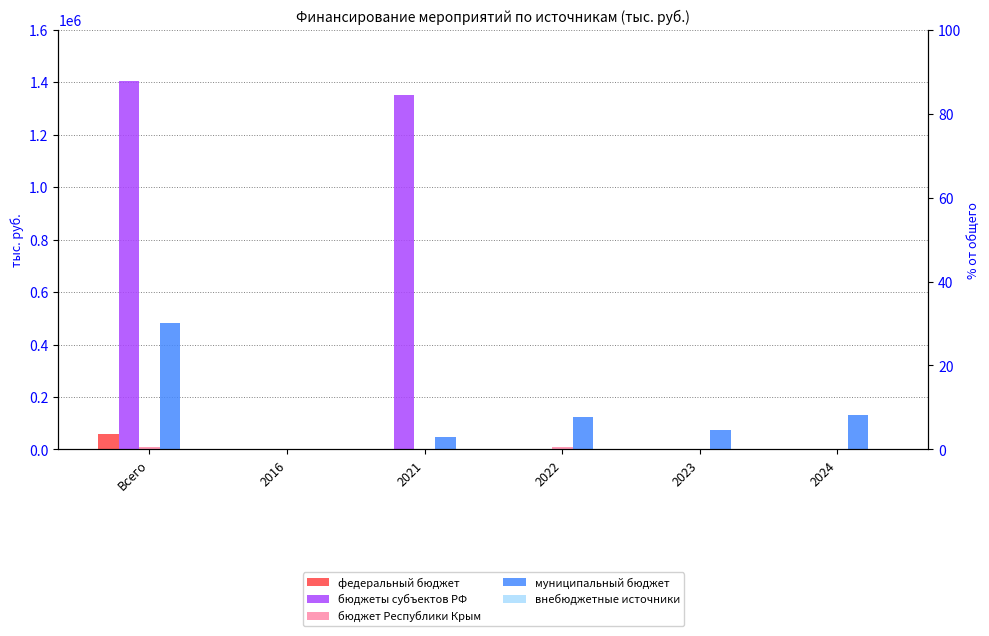

What is the total value across all series at 2024?

131403.7